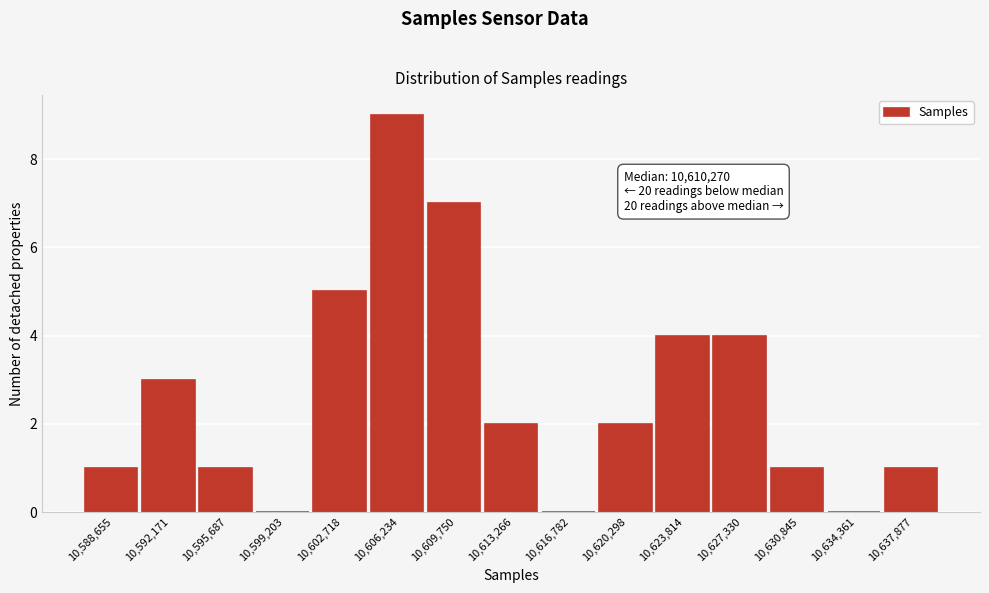

Reading left to right, list all the values displayed in this chart.

10,588,655=1	10,592,171=3	10,595,687=1	10,599,203=0	10,602,718=5	10,606,234=9	10,609,750=7	10,613,266=2	10,616,782=0	10,620,298=2	10,623,814=4	10,627,330=4	10,630,845=1	10,634,361=0	10,637,877=1